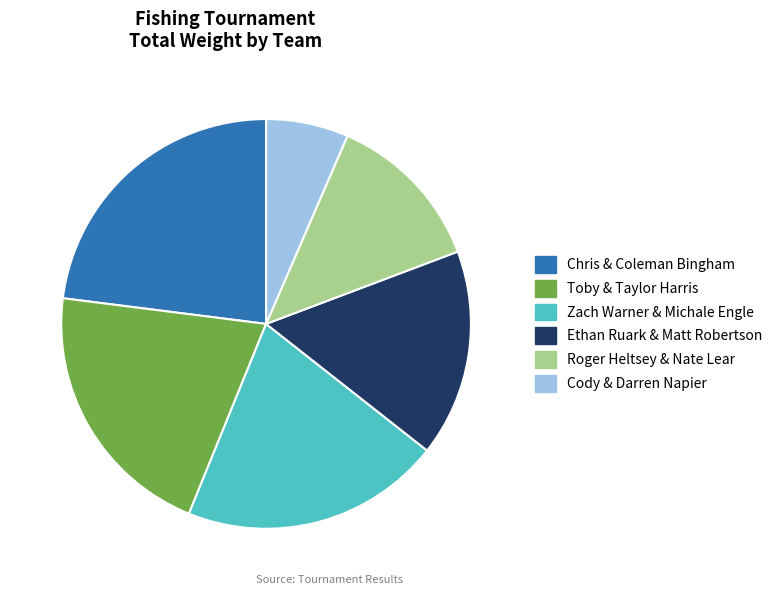

Does Chris & Coleman Bingham represent more than half of the total?

No